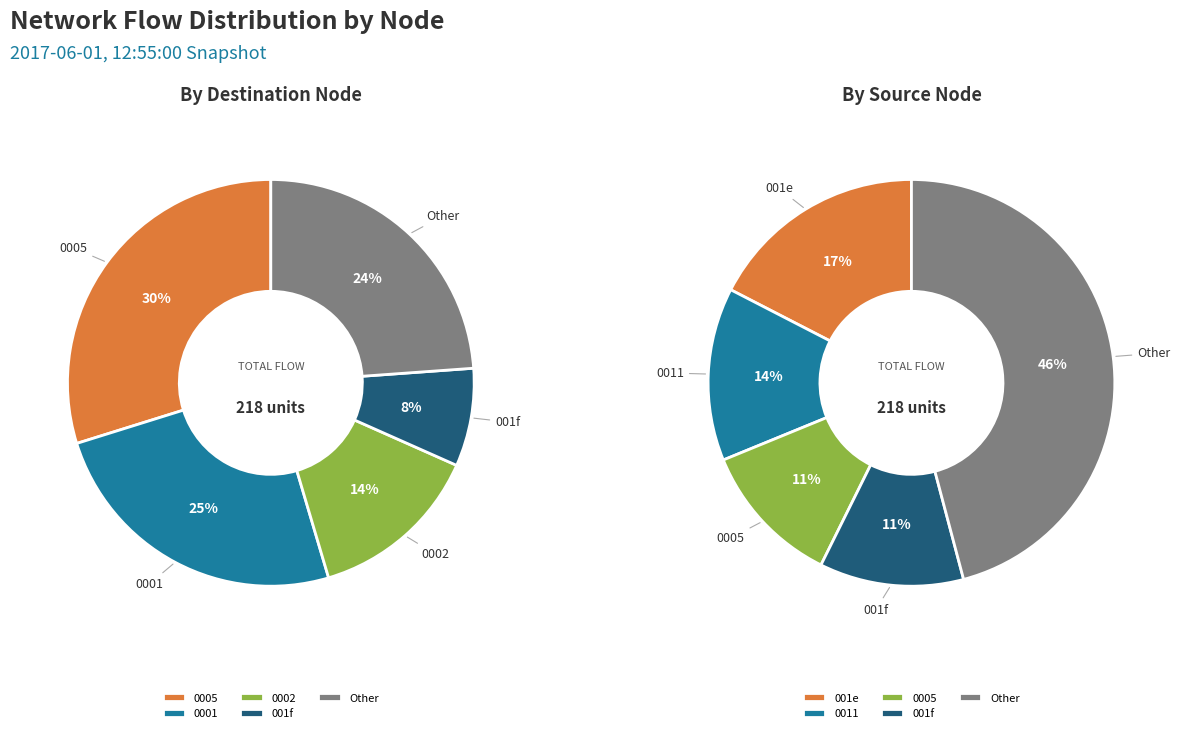

What percentage is NOT represented by 20?

92.7%